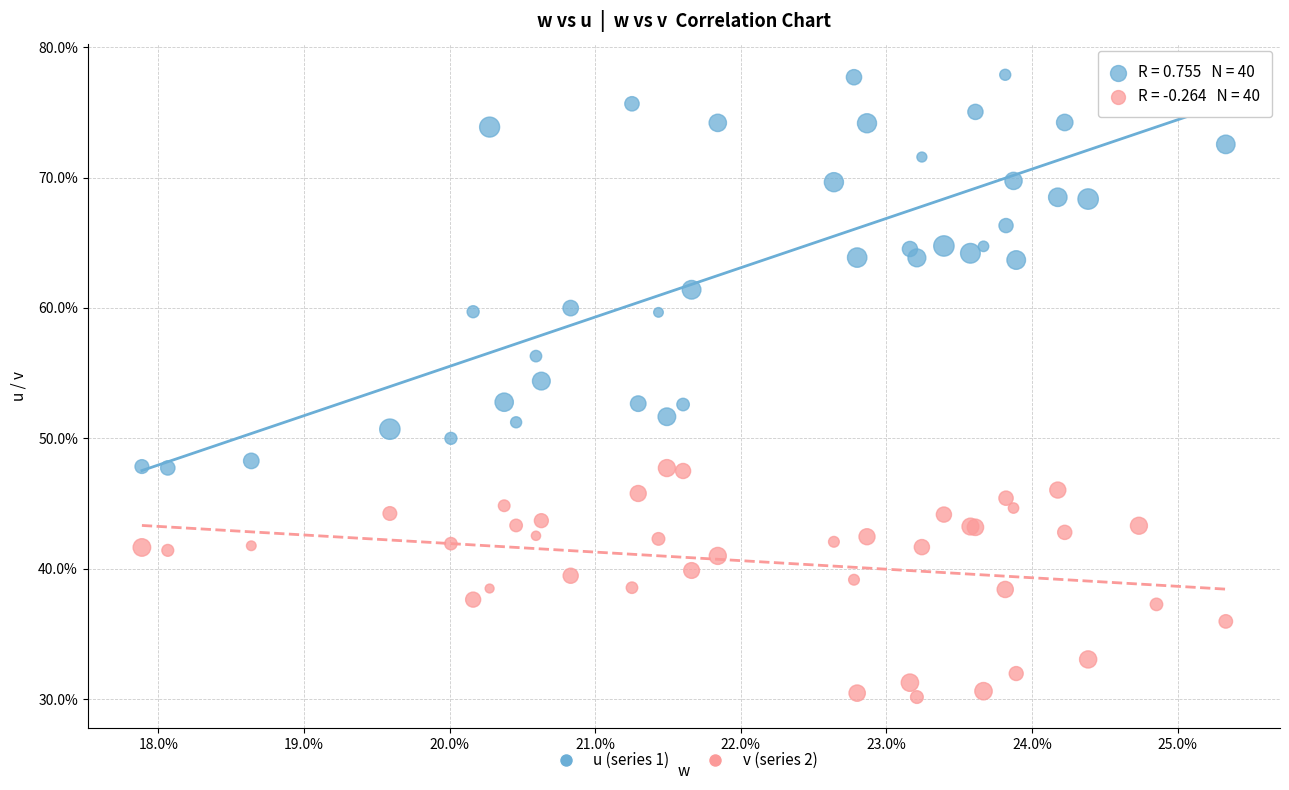

What are all the series names shown in the legend?

u (series 1), v (series 2)